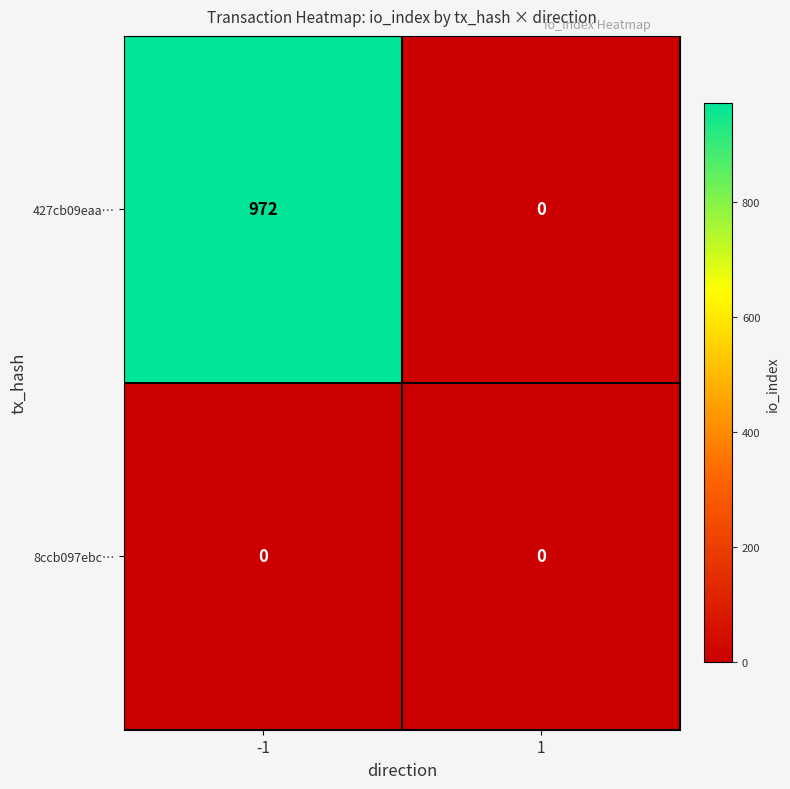

What is the sum of the 427cb09eaa… values at -1 and 1?

972